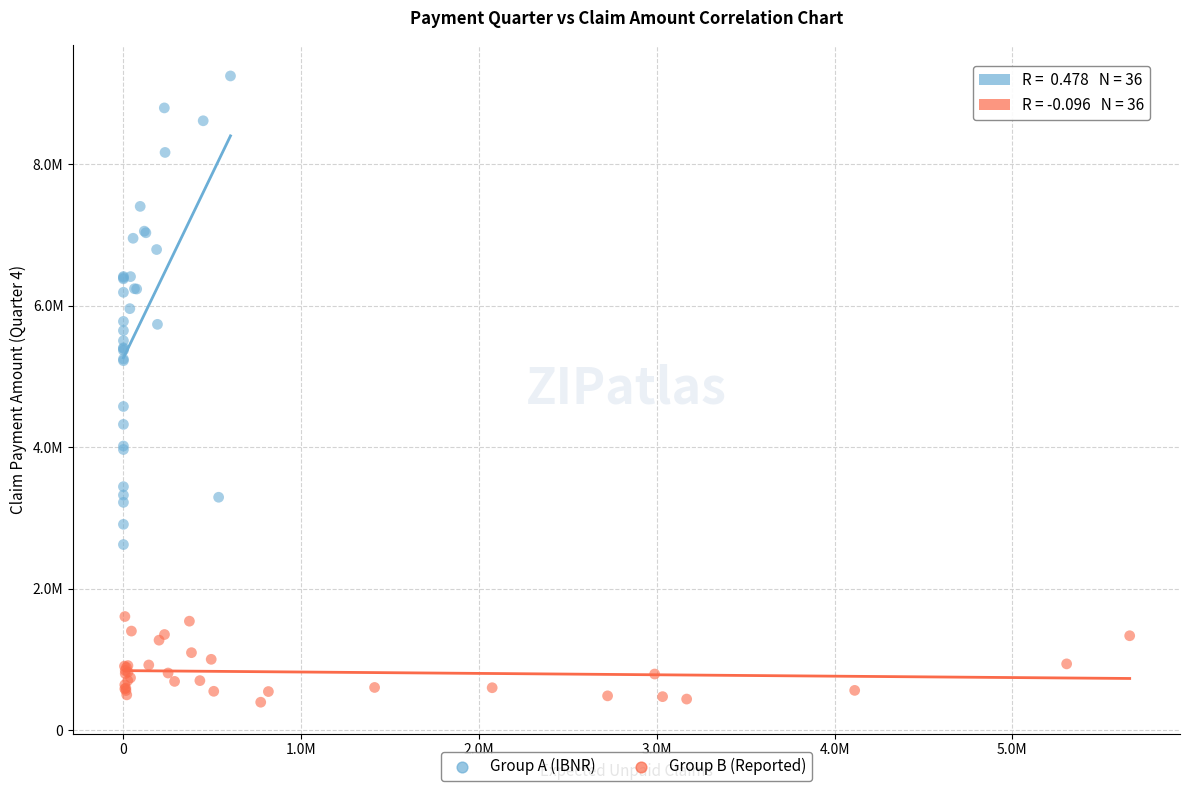

Which series contains the lowest Y value?

Group B (Reported)